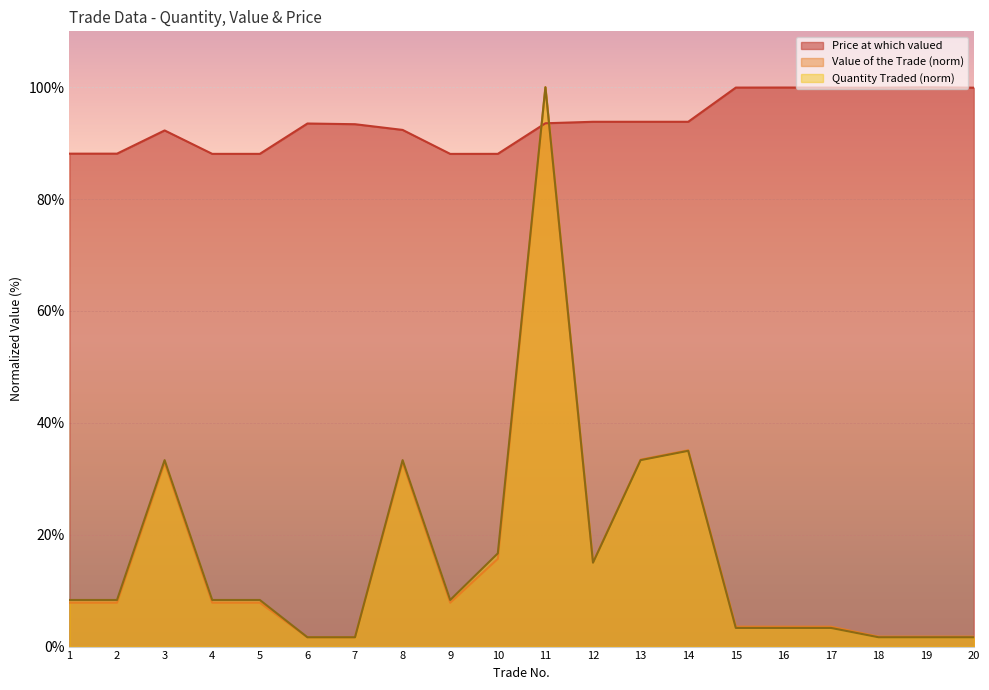

What is the value of the Price at which valued point at the 10th from the left?

88.1